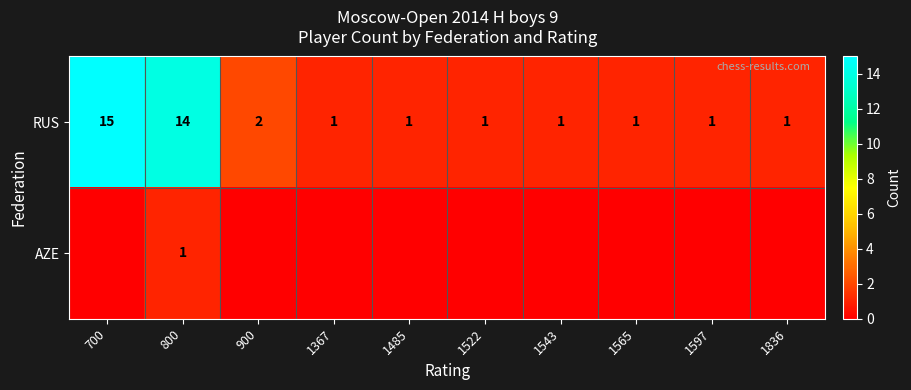

What value does the RUS series have at 800, to the nearest 10?

10